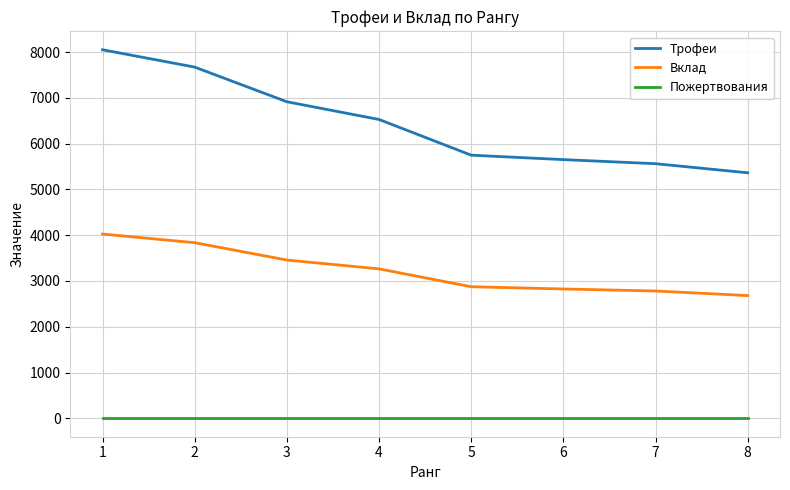

How many lines are shown in the chart?

3